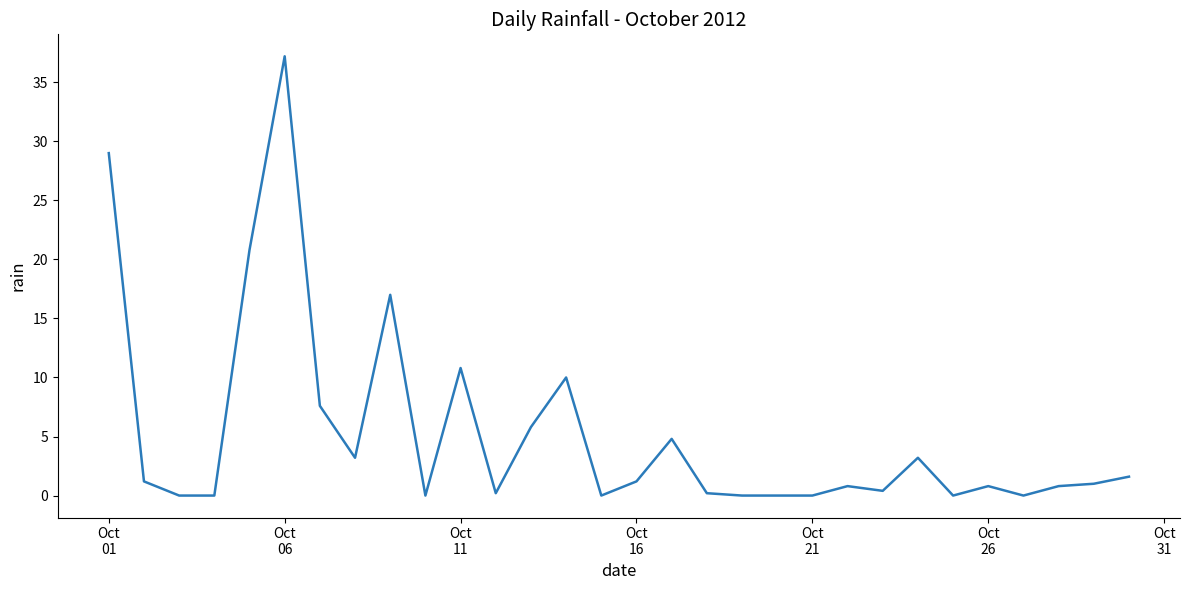

What is the maximum value shown in the chart?

37.2